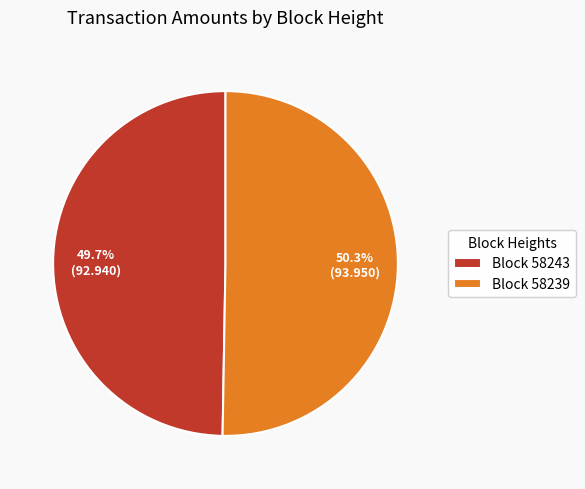

Is there any slice that represents more than half of the pie?

Yes